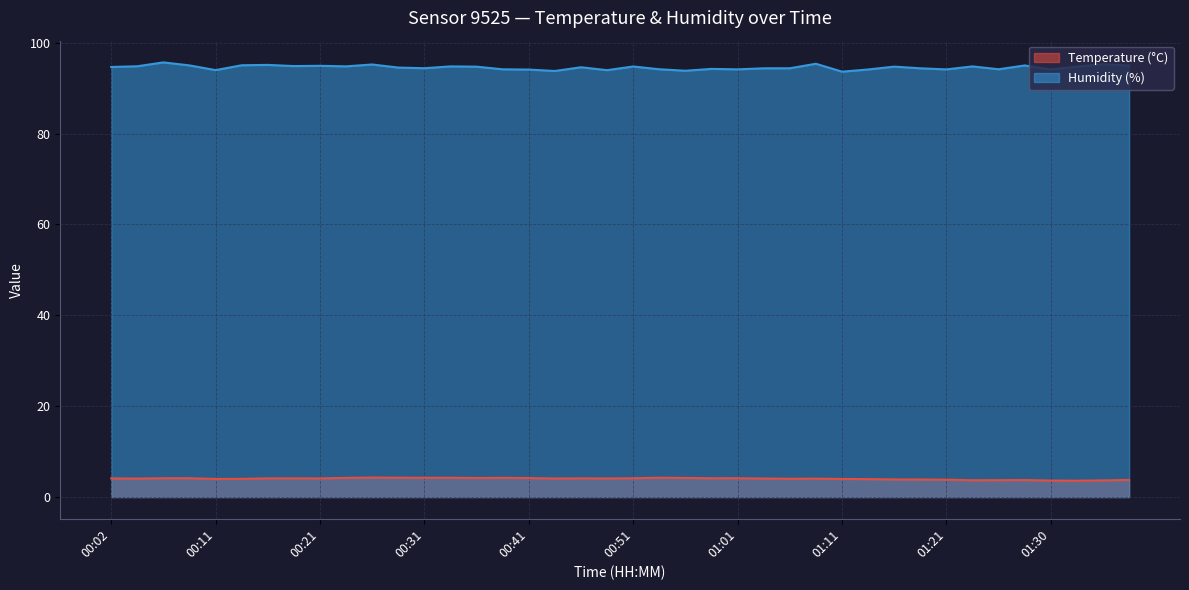

Which series has the largest range (max minus min)?

Humidity (%)